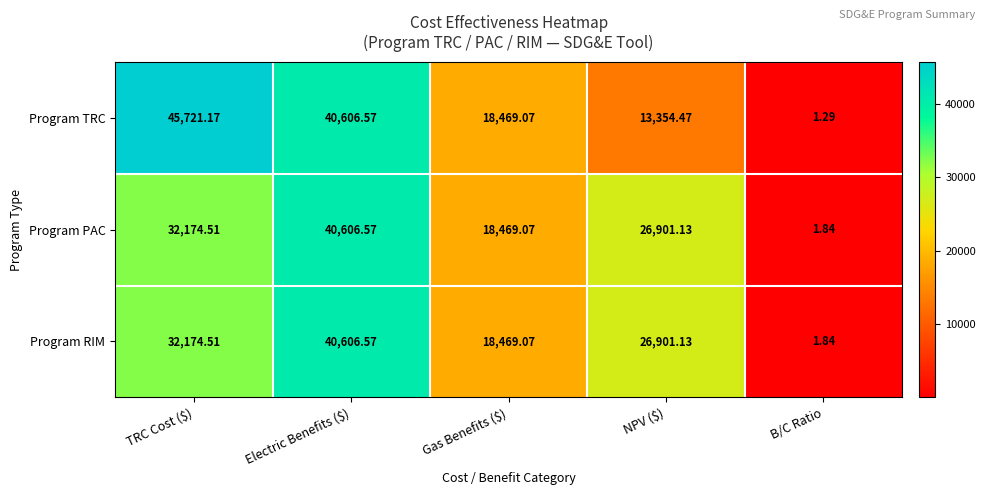

What is the total value across all series at Electric Benefits ($)?

121819.7